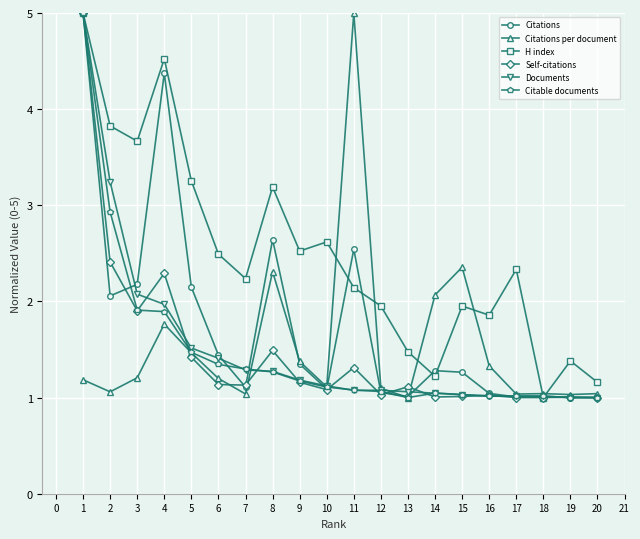

The value of Documents at 14 is 0.3. True or false?

False